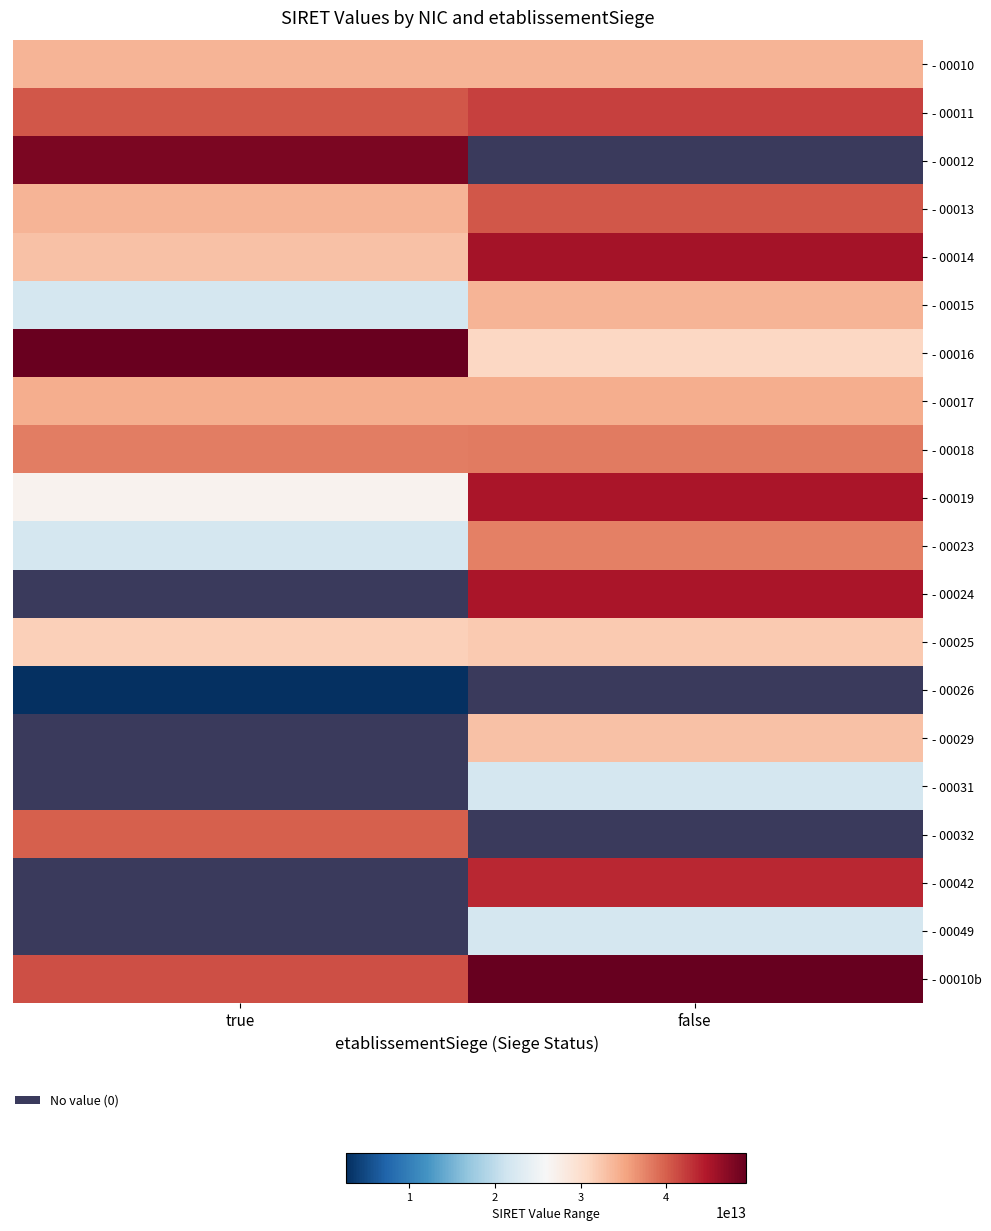

Which series has the largest total across all categories?

- 00010b